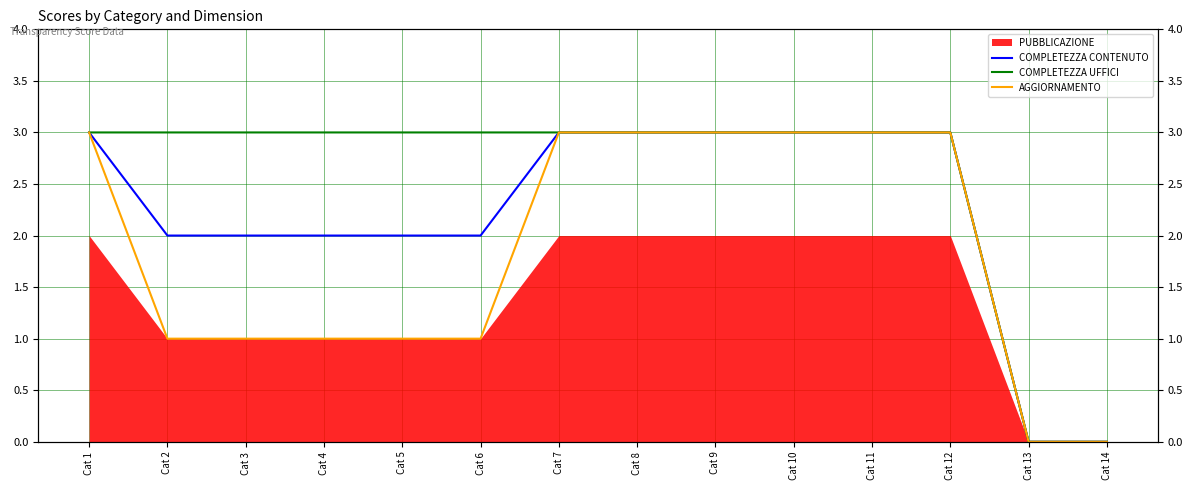

Which category has the lowest value in the AGGIORNAMENTO series?

Cat 13